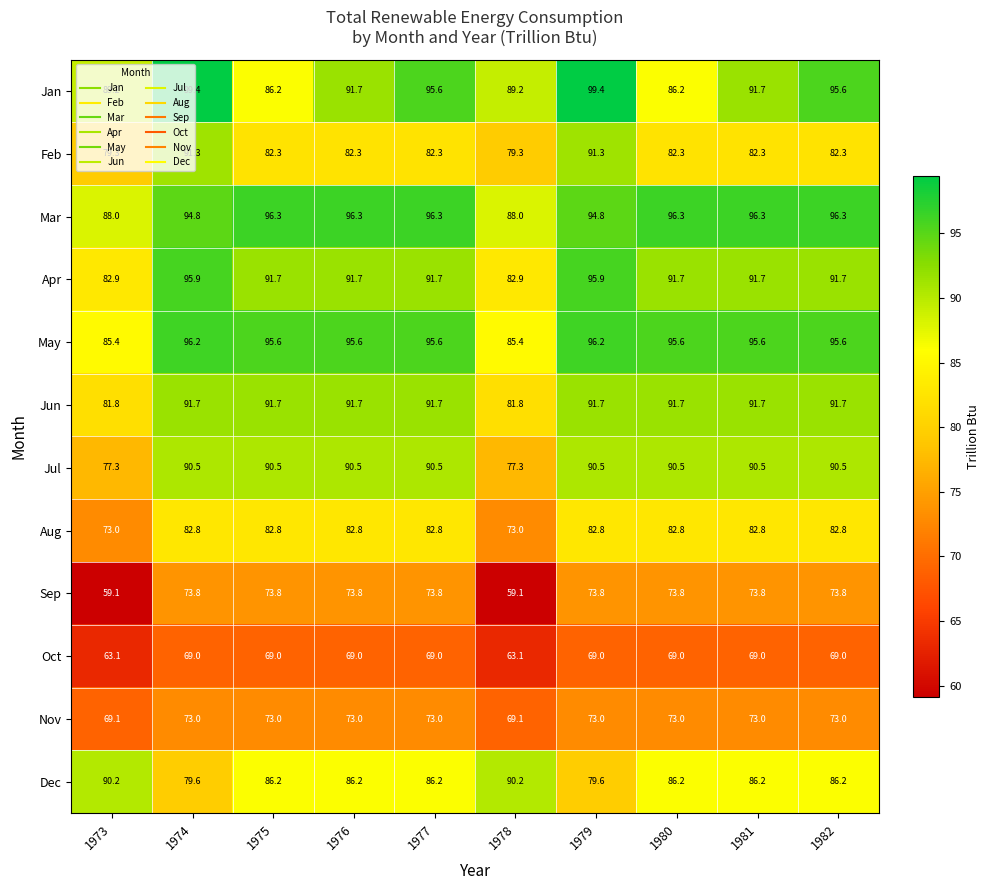

What is the spread (max minus min) of values at 1981?

27.3